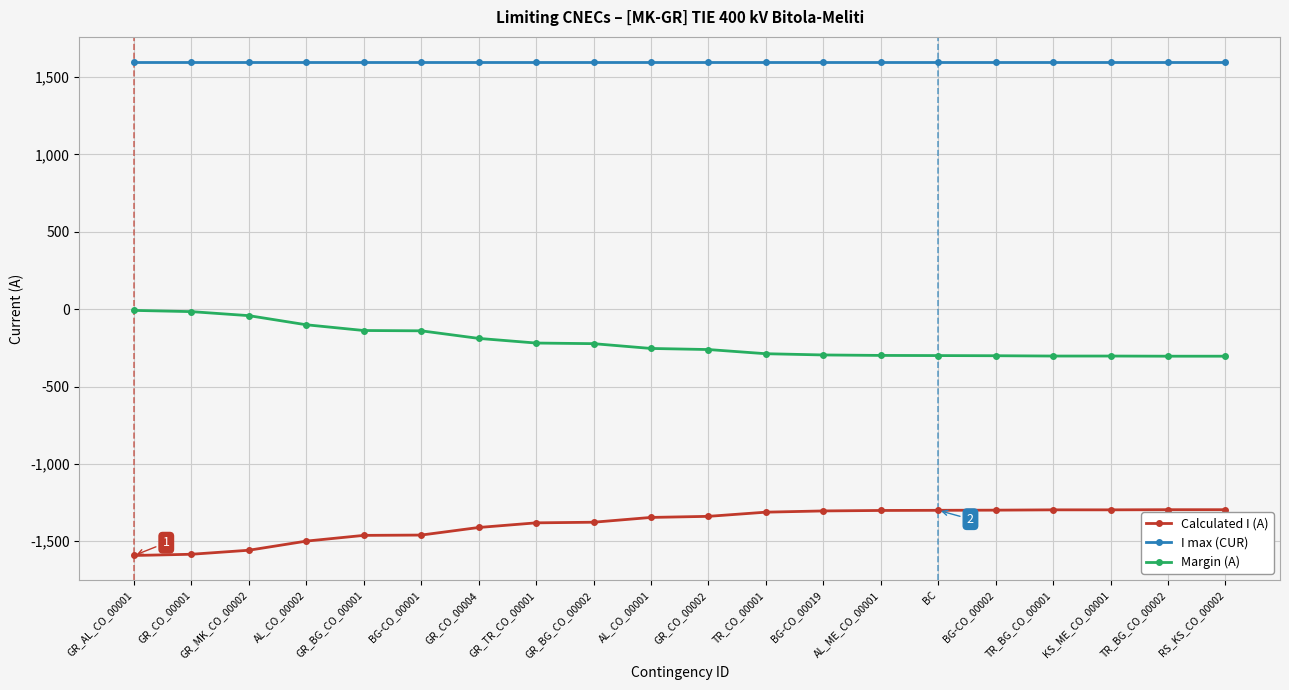

Does the chart have visible grid lines?

Yes